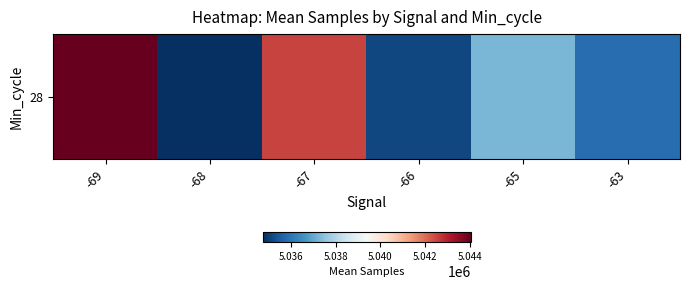

List the labels in order of value, smallest first.

-68, -66, -63, -65, -67, -69